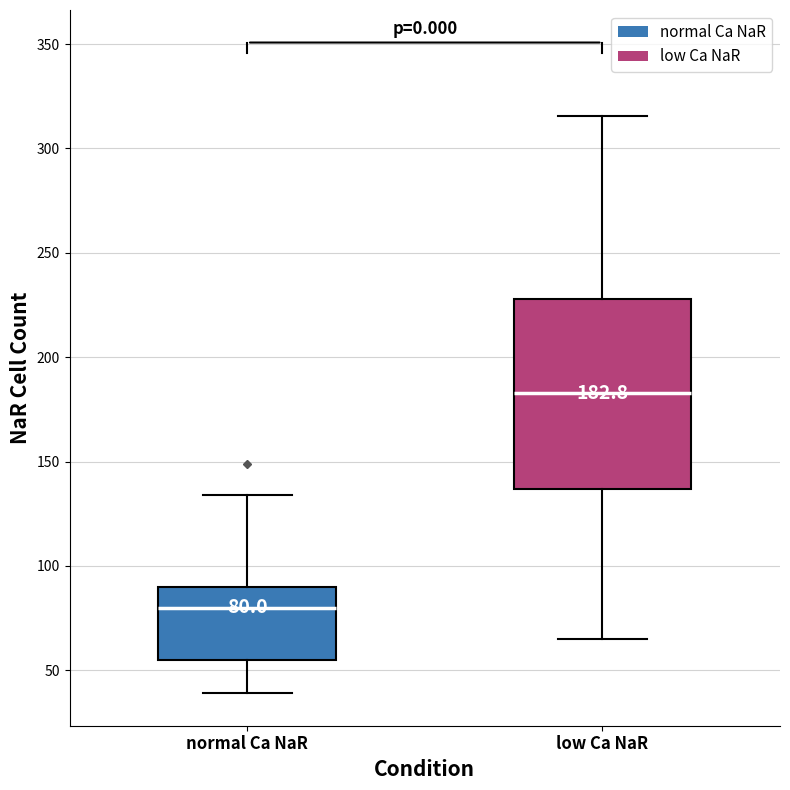

Which box has the lowest median line?

normal Ca NaR